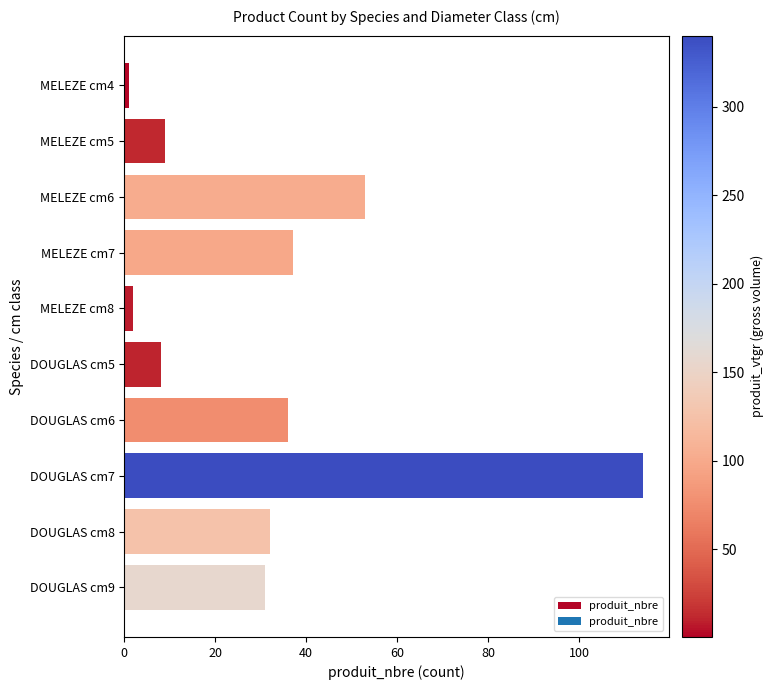

At which label is the value closest to 57?

MELEZE cm6